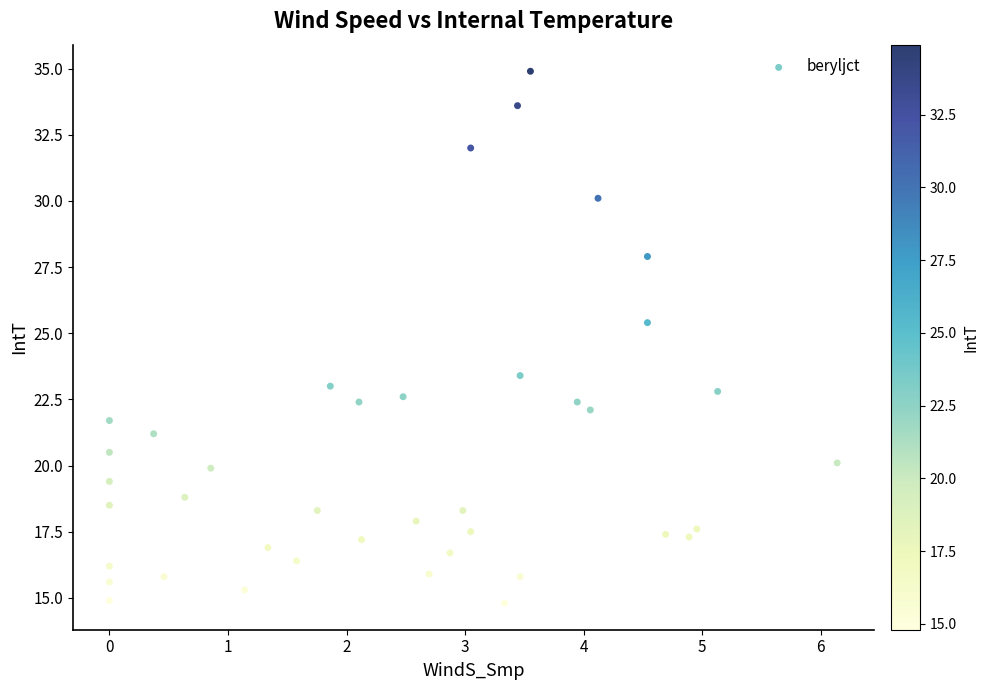

What Y value in the scatter plot is closest to 24?

23.4